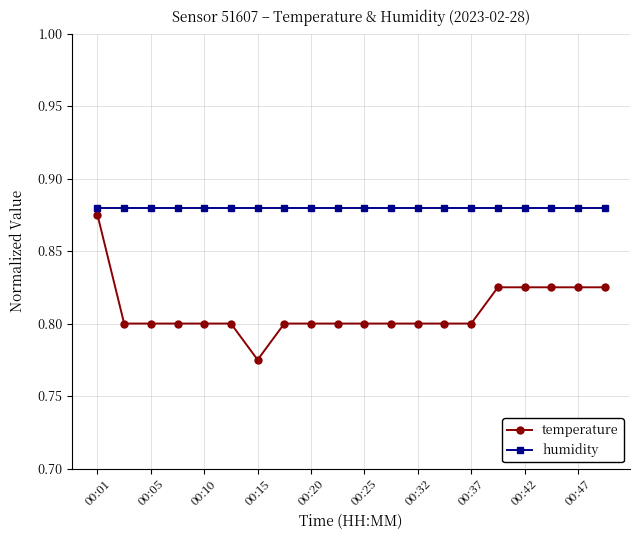

How many lines are shown in the chart?

2